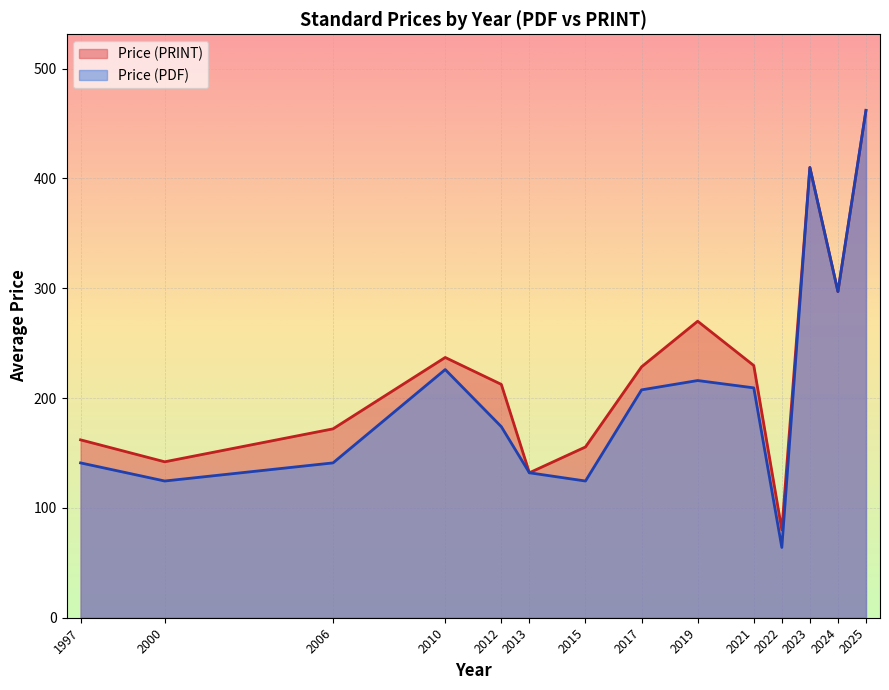

What is the greatest value displayed?

462.0